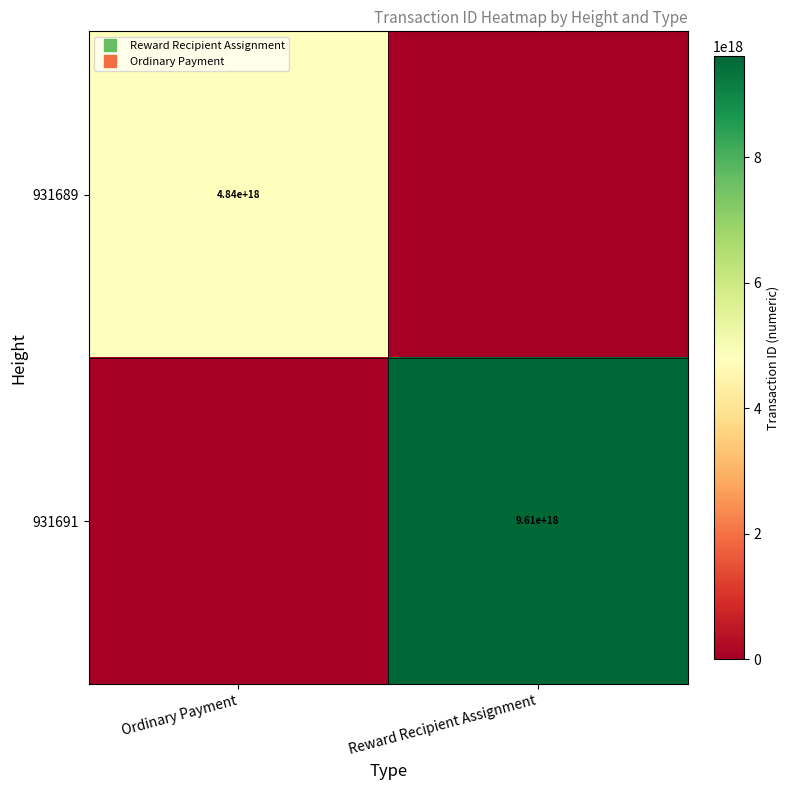

At Ordinary Payment, list the series in order from largest to smallest.

931689, 931691